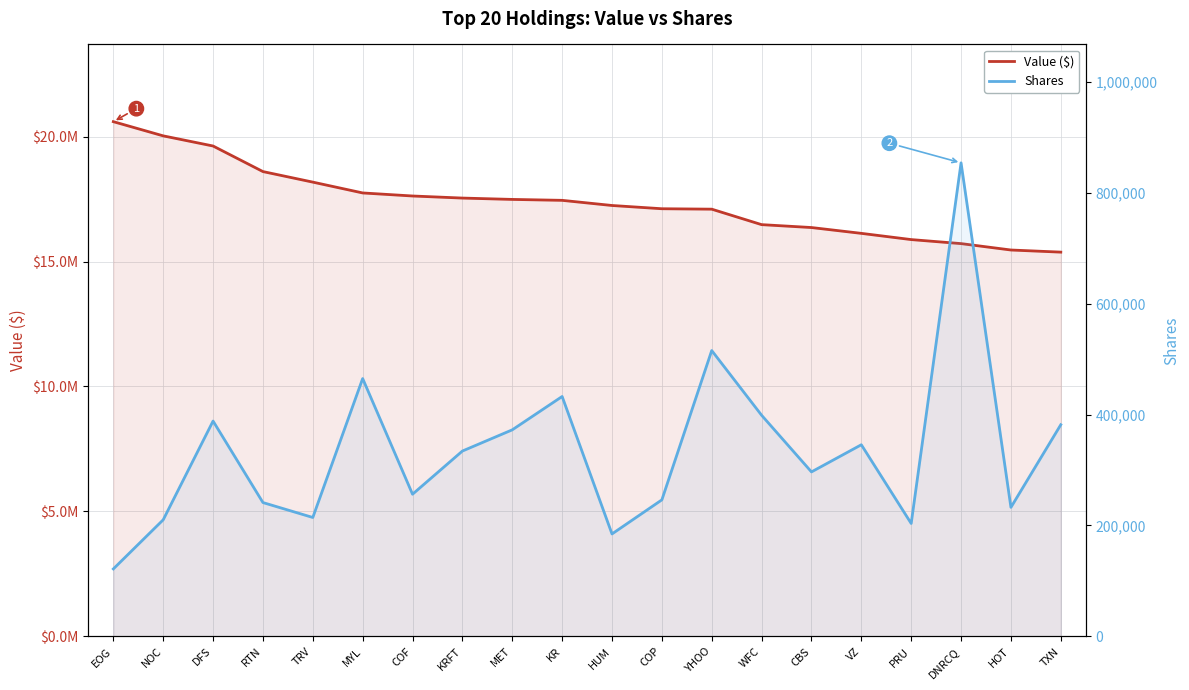

True or false: Shares and Value ($) intersect in this chart.

False